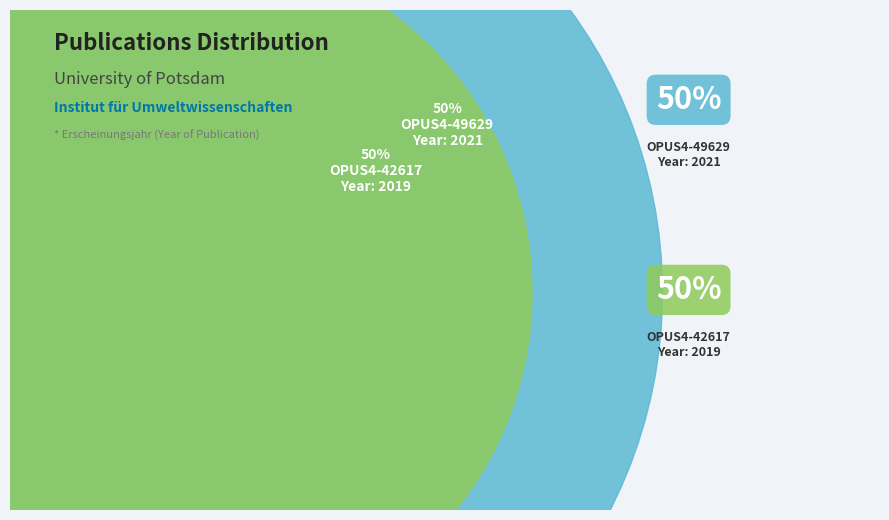

What is the total percentage of OPUS4-42617 and OPUS4-49629?

100.0%